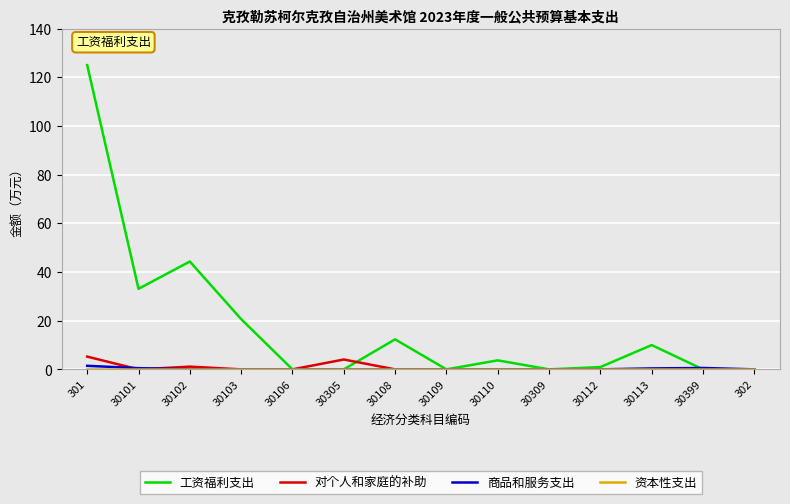

What is the difference between the maximum and second lowest values in the 商品和服务支出 series?

1.5